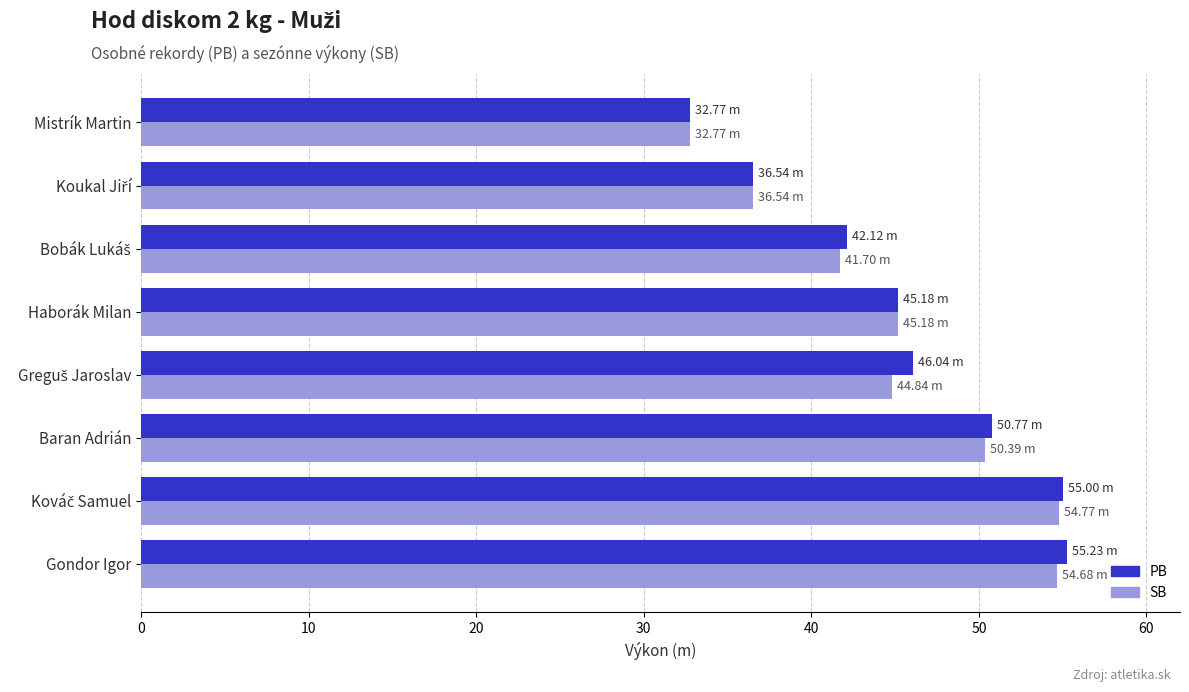

What is the average value of the SB series?

45.1